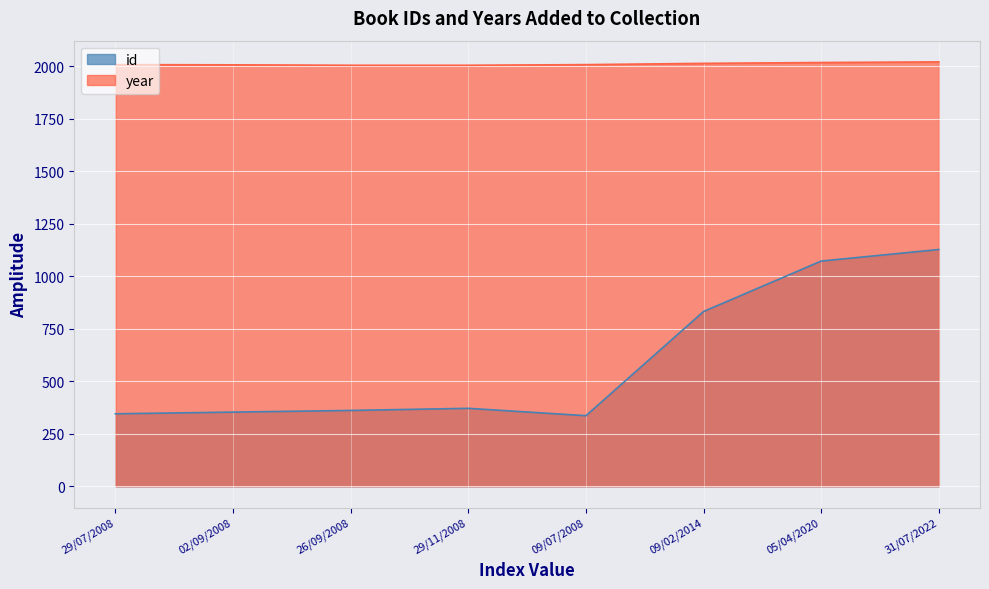

Rank the categories by id value from lowest to highest.

09/07/2008, 29/07/2008, 02/09/2008, 26/09/2008, 29/11/2008, 09/02/2014, 05/04/2020, 31/07/2022